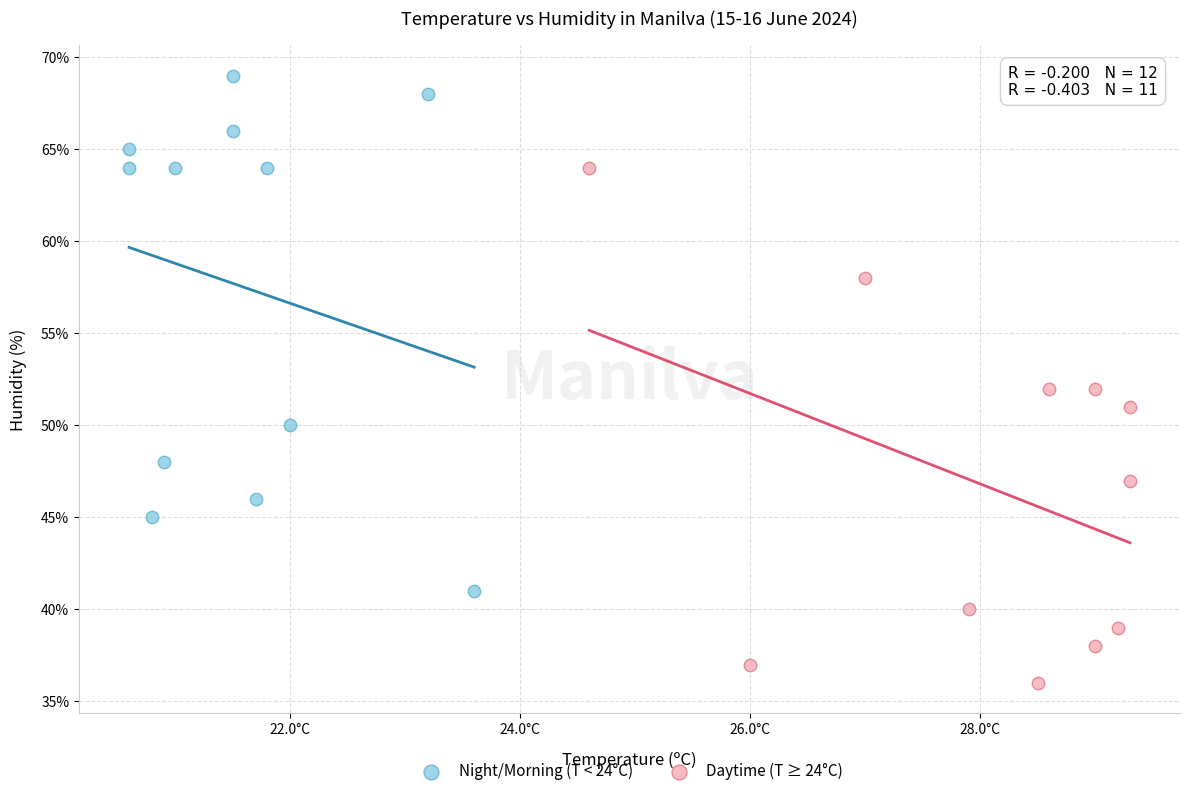

What are all the series names shown in the legend?

Night/Morning (T < 24°C), Daytime (T ≥ 24°C)